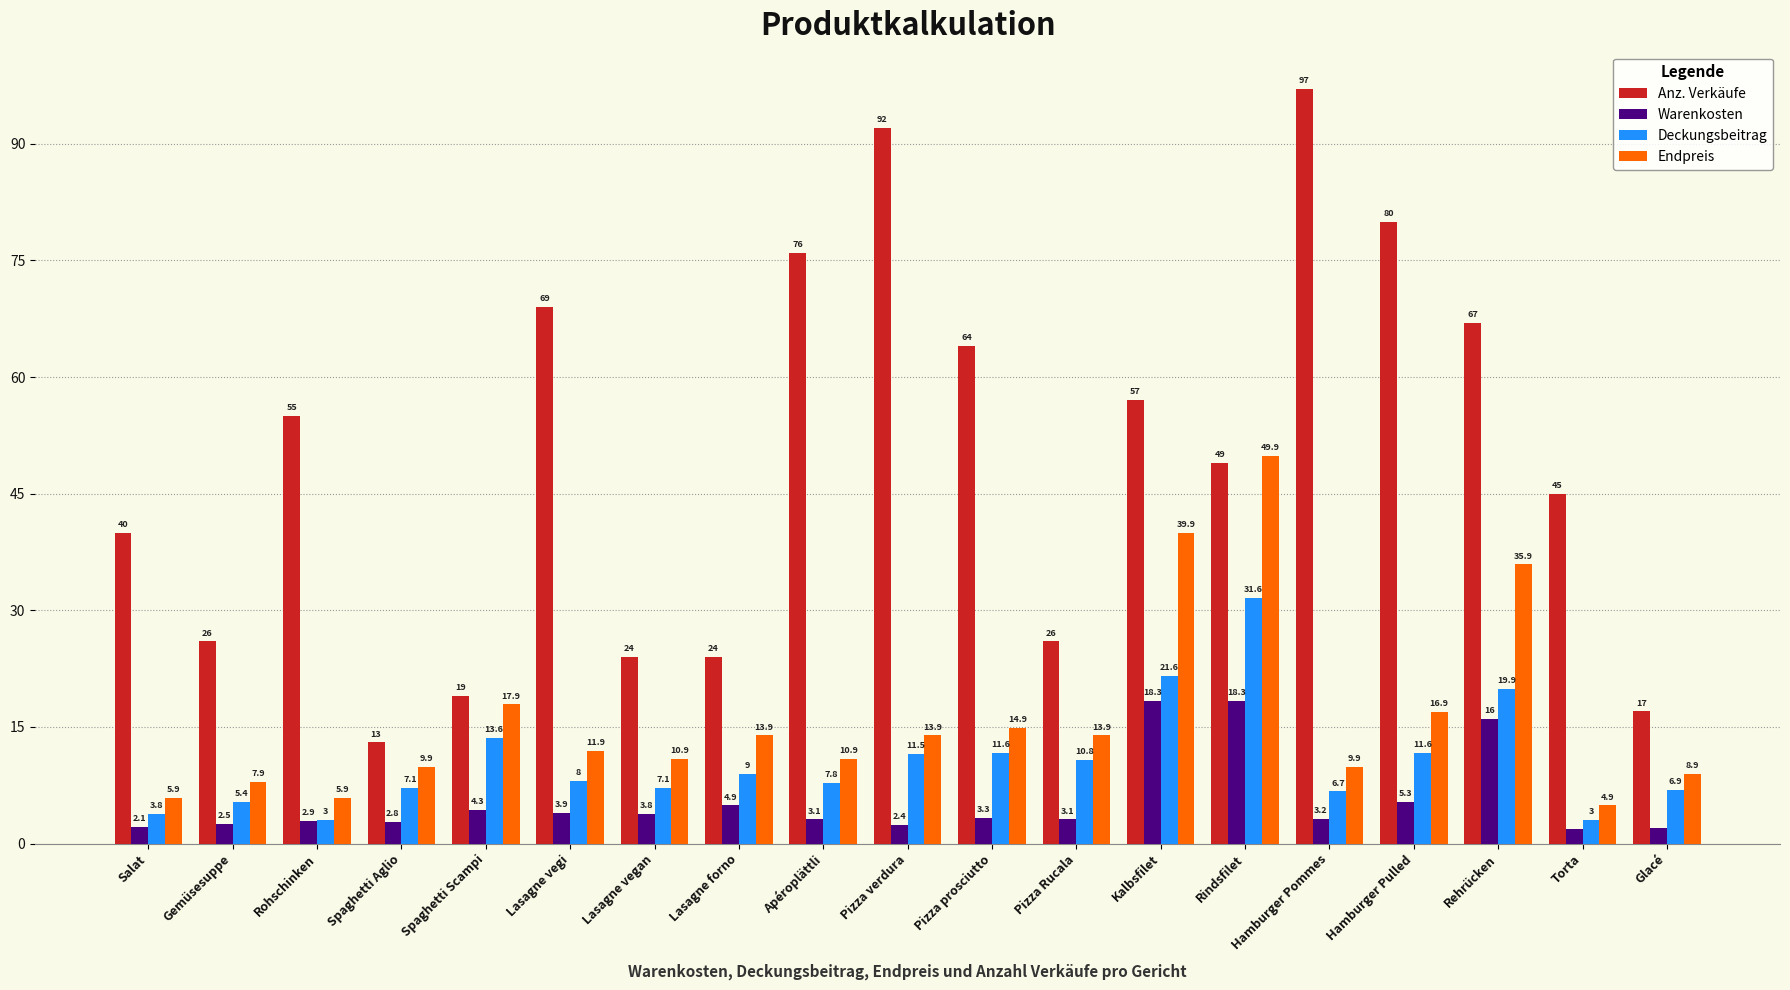

Where does the Warenkosten series first go above 3?

Spaghetti Scampi